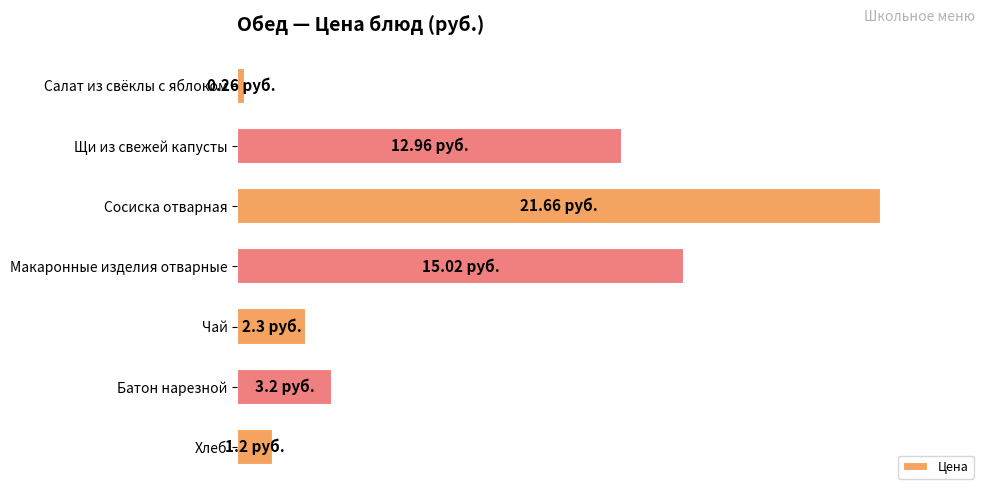

What is the sum of all values?

56.6